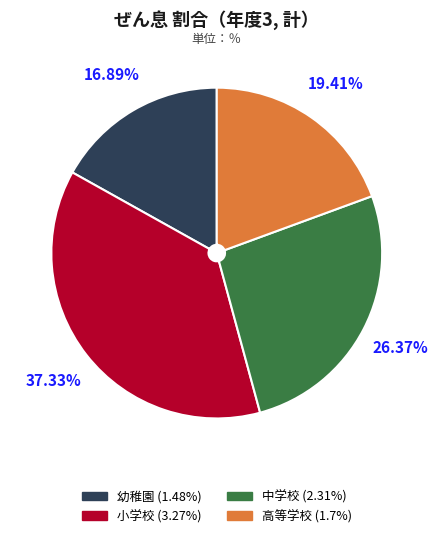

Do 幼稚園 and 中学校 together represent more than half of the pie?

No